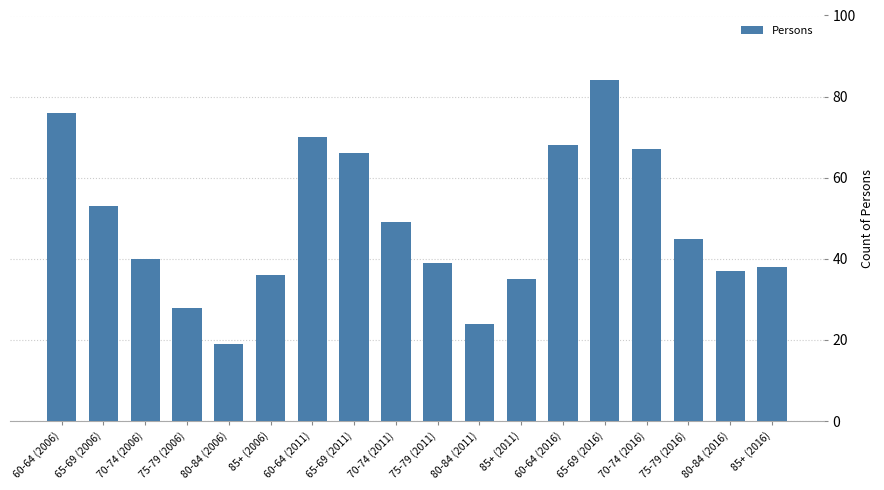

Is it true that the value at 75-79 (2016) is 45?

True